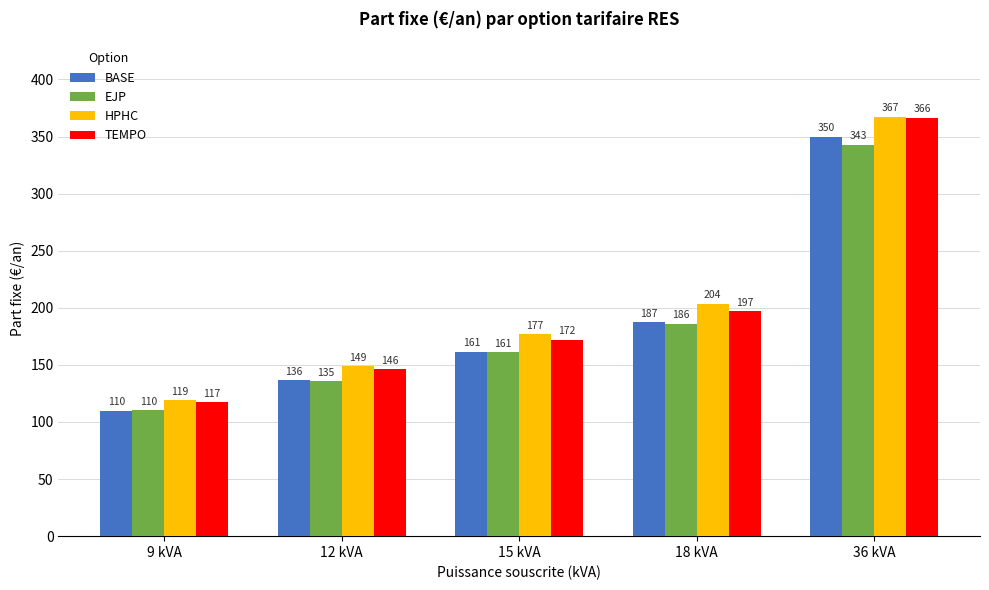

Is the value of HPHC at 15 kVA greater than the value of EJP at 9 kVA?

Yes